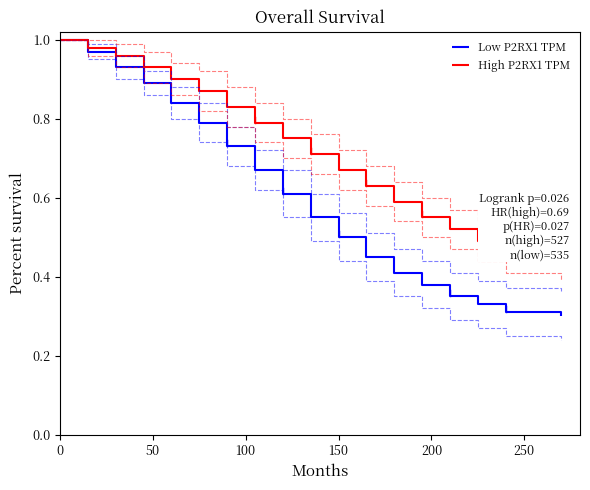

The value of Low P2RX1 TPM at 0 is 0.3. True or false?

False